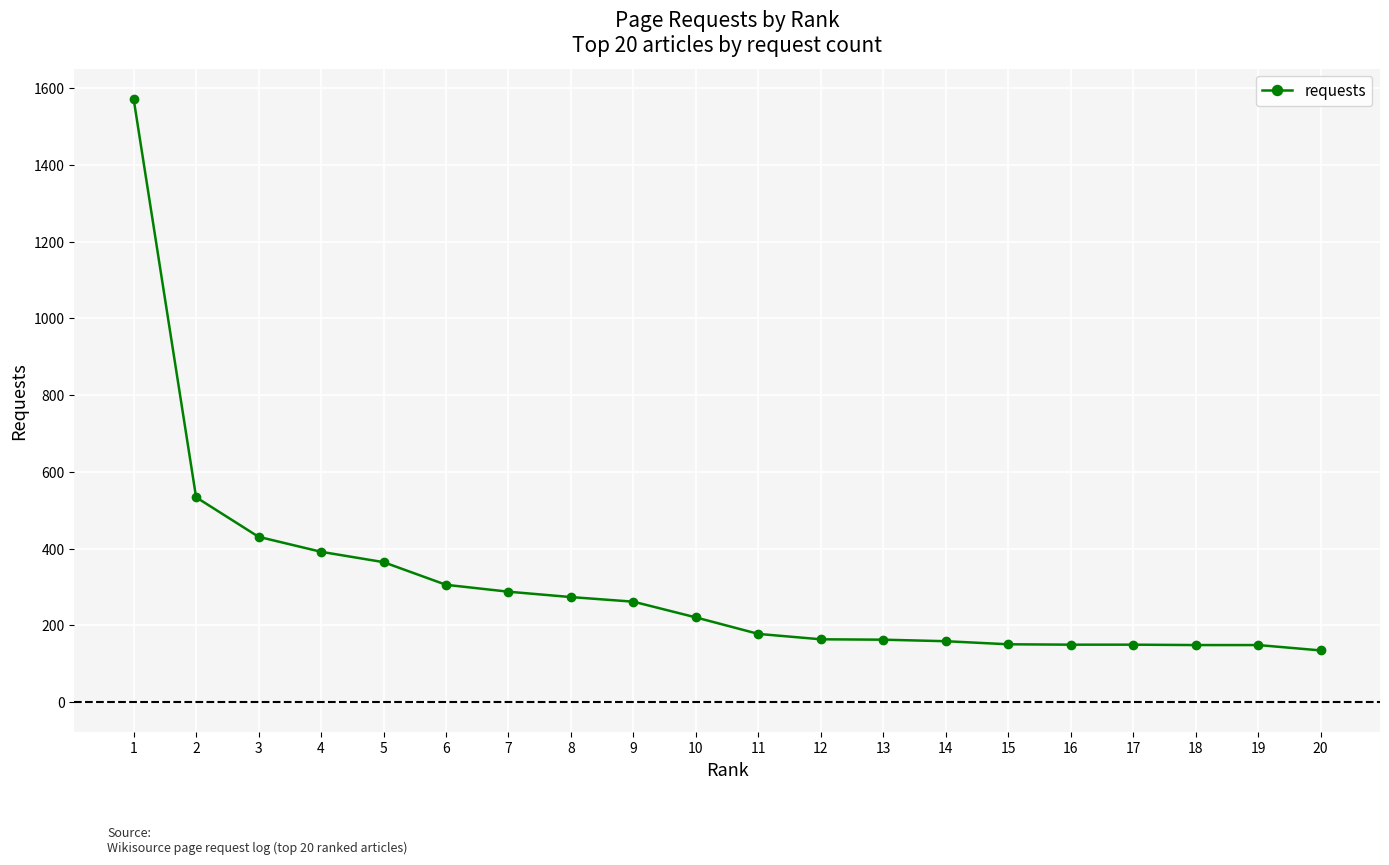

Read the value at 13.

163